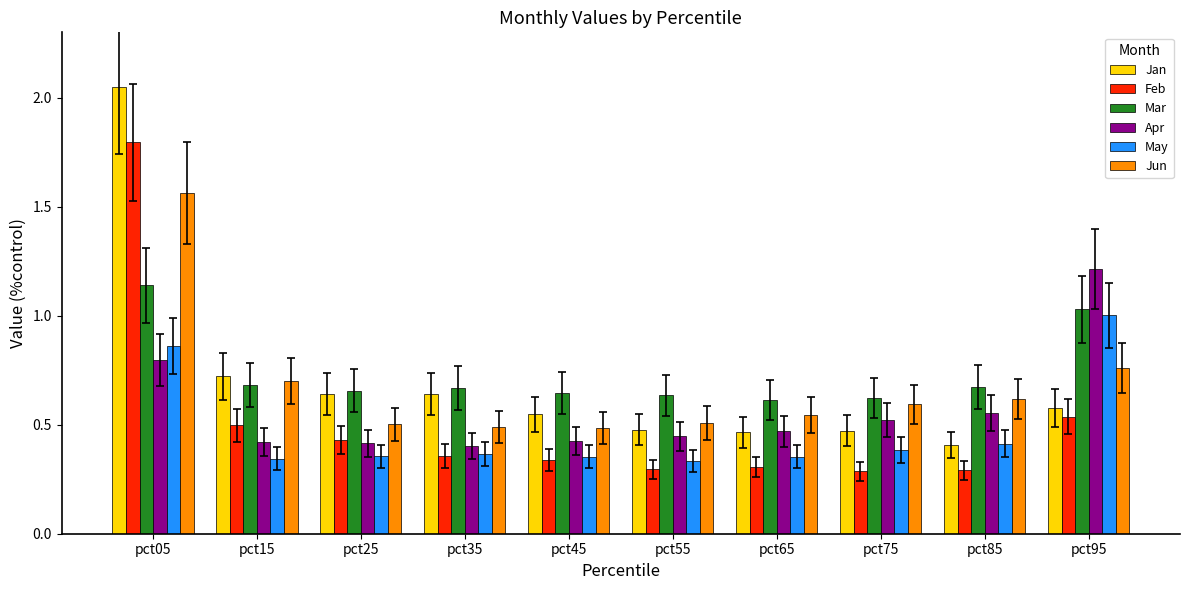

Which series has the widest spread of values?

Jan